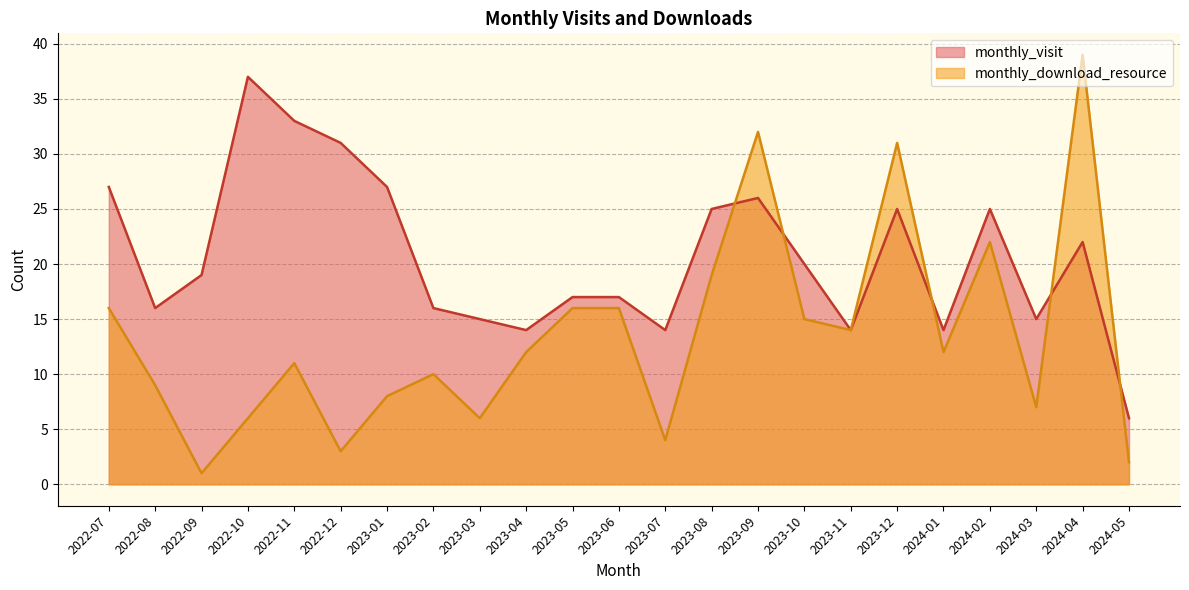

What are all the series names shown in the legend?

monthly_visit, monthly_download_resource